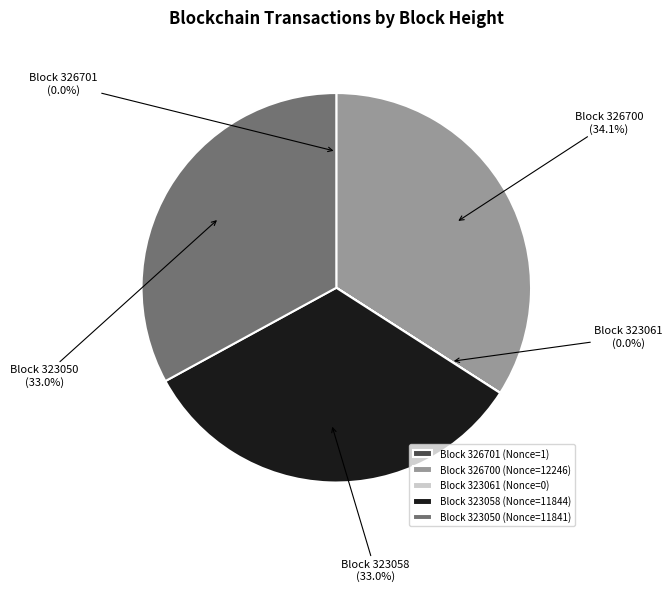

Which category has the biggest portion of the pie?

Block 326700 (Nonce=12246)